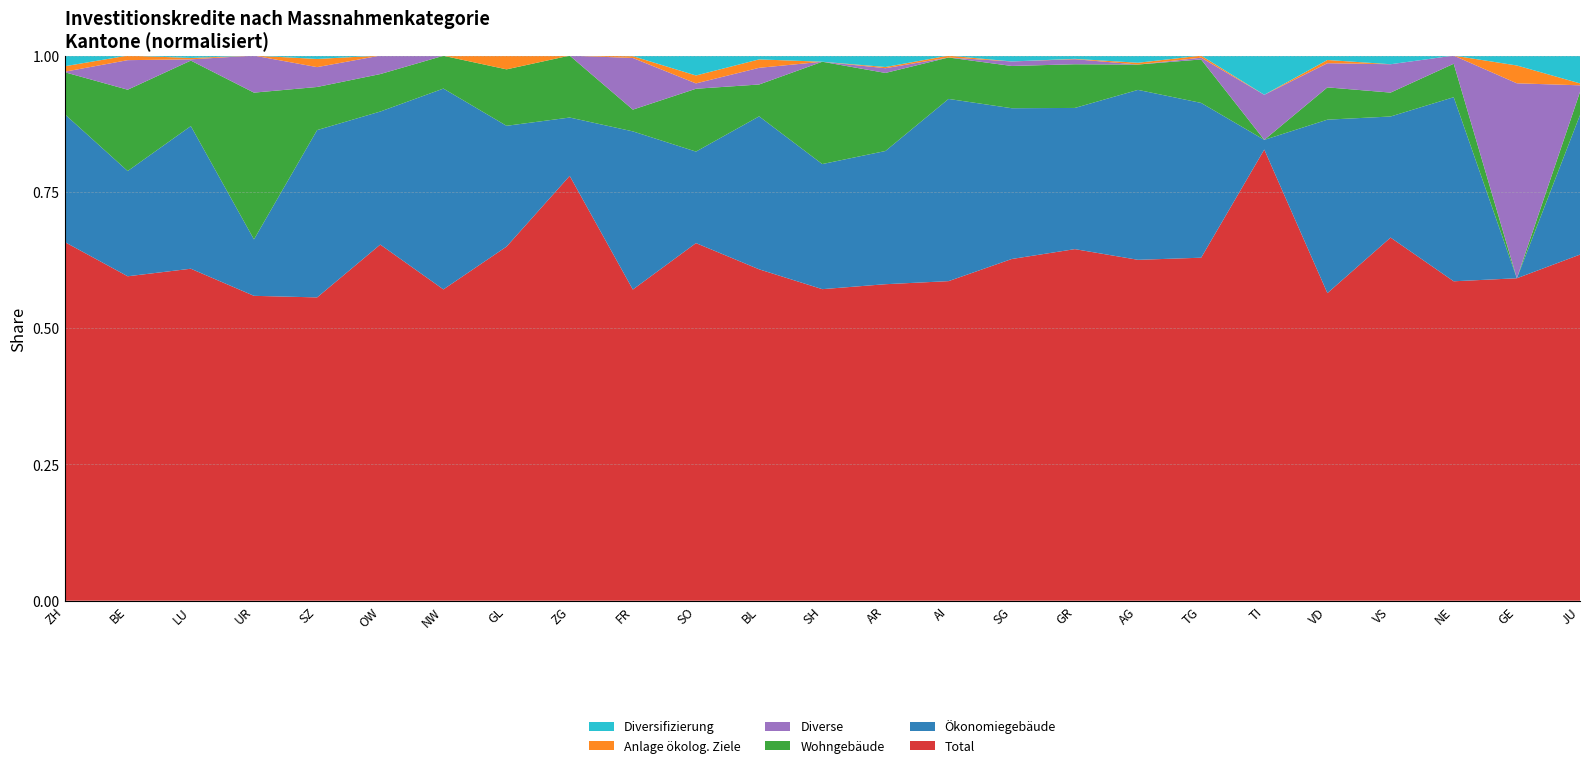

Reading left to right, what are all the values shown in this chart?

Total: ZH=28191000	BE=44458700	LU=28051150	UR=1745000	SZ=7596000	OW=3801070	NW=3414400	GL=1254900	ZG=823000	FR=33773700	SO=7709822	BL=3635800	SH=1597760	AR=5546000	AI=3779730	SG=21217000	GR=17332500	AG=14913300	TG=16748600	TI=2302900	VD=28021500	VS=7898800	NE=9032470	GE=876960	JU=9492200
Ökonomiegebäude: ZH=10049000	BE=14421750	LU=12052350	UR=323000	SZ=4190000	OW=1419870	NW=2202600	GL=428100	ZG=113000	FR=17164000	SO=1972672	BL=1678100	SH=641480	AR=2334000	AI=2154930	SG=9362000	GR=6959500	AG=7434000	TG=7557500	TI=49400	VD=15799100	VS=2633500	NE=5205270	GE=0	JU=3827300
Wohngebäude: ZH=3289000	BE=11144000	LU=5534900	UR=840000	SZ=1080000	OW=400000	NW=360000	GL=200000	ZG=120000	FR=2361000	SO=1355100	BL=349600	SH=524780	AR=1368000	AI=490000	SG=2624000	GR=2154100	AG=1109000	TG=2123700	TI=0	VD=2941000	VS=520000	NE=945900	GE=0	JU=633000
Diverse: ZH=32000	BE=4049300	LU=105000	UR=212000	SZ=497000	OW=197200	NW=0	GL=0	ZG=0	FR=5605000	SO=115000	BL=183000	SH=0	AR=82940	AI=0	SG=280000	GR=249000	AG=0	TG=85000	TI=230100	VD=2202000	VS=616900	NE=230600	GE=530200	JU=181800
Anlage ökolog. Ziele: ZH=430000	BE=624450	LU=116400	UR=0	SZ=205000	OW=0	NW=1800	GL=48800	ZG=0	FR=199000	SO=170750	BL=92500	SH=0	AR=21060	AI=22600	SG=0	GR=17900	AG=77300	TG=102400	TI=0	VD=292900	VS=0	NE=0	GE=48450	JU=52800
Diversifizierung: ZH=840000	BE=0	LU=200000	UR=0	SZ=84000	OW=0	NW=0	GL=0	ZG=0	FR=60000	SO=428900	BL=41600	SH=31500	AR=200000	AI=0	SG=364000	GR=160000	AG=314000	TG=0	TI=200000	VD=400000	VS=188000	NE=0	GE=26900	JU=762300